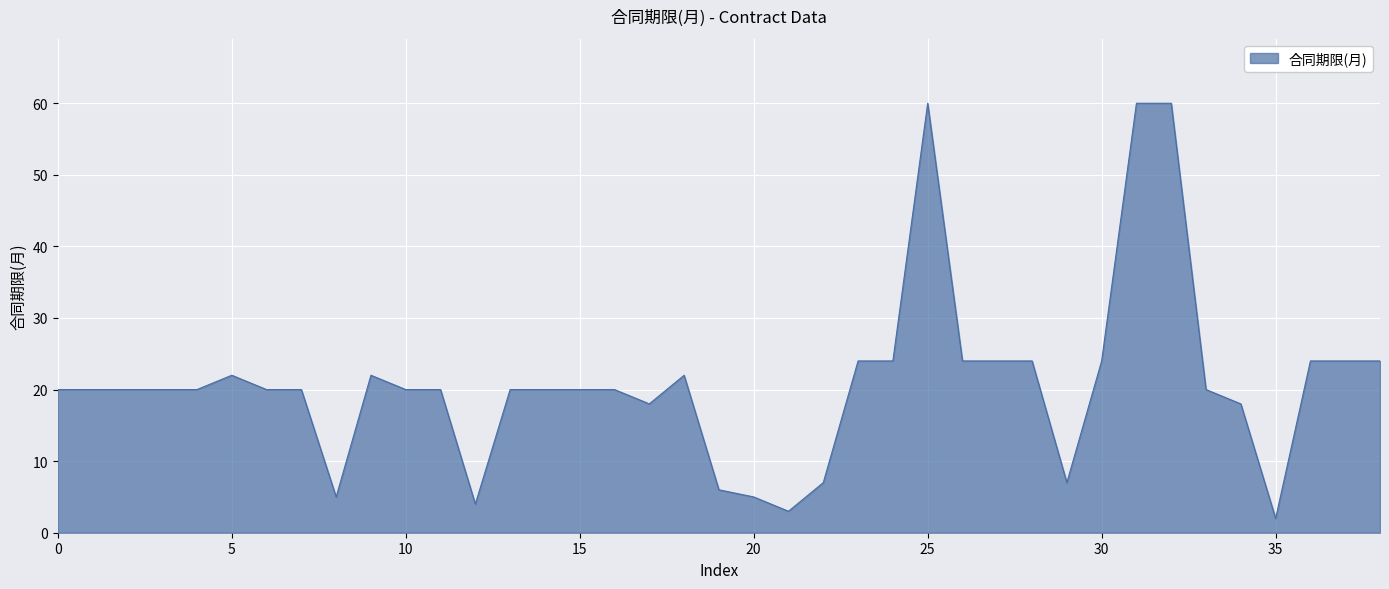

Reading left to right, transcribe all the data shown in this chart.

20	20	20	20	20	22	20	20	5	22	20	20	4	20	20	20	20	18	22	6	5	3	7	24	24	60	24	24	24	7	24	60	60	20	18	2	24	24	24